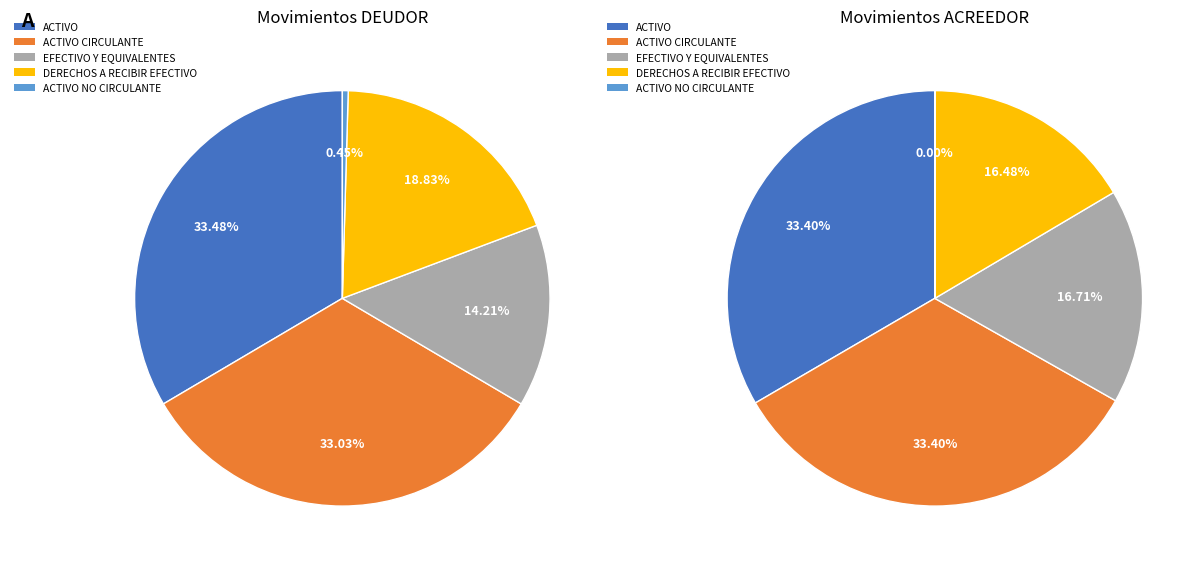

Is it true that ACTIVO NO CIRCULANTE is 0% of the pie?

True